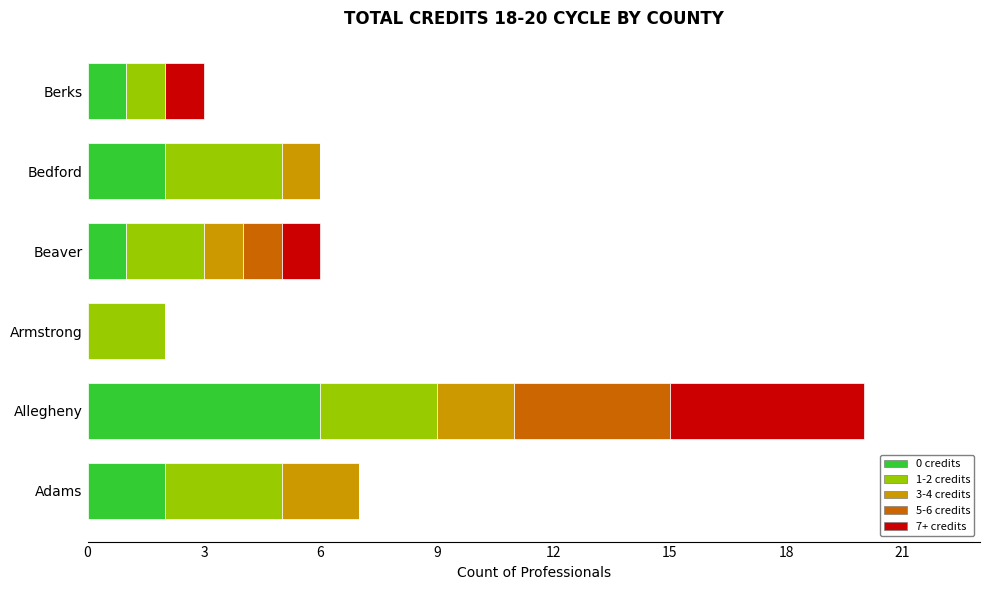

At which category is the sum across all series the highest?

Allegheny